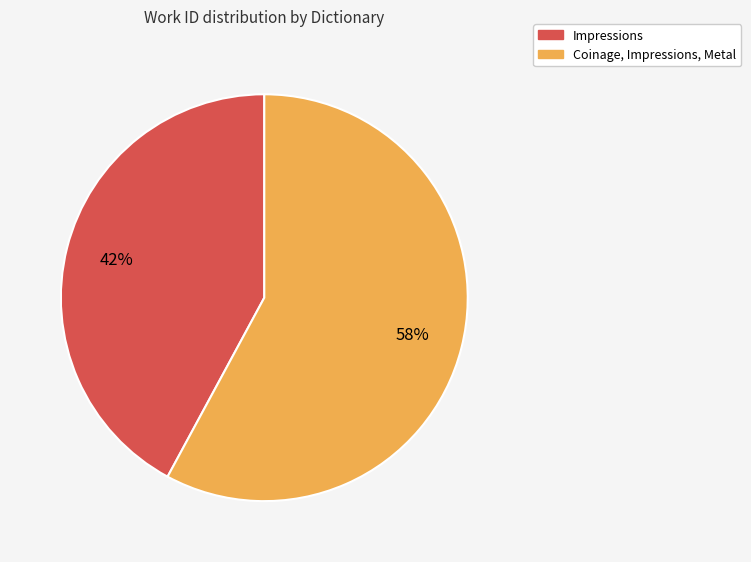

To the nearest percent, what is the difference between the Impressions and Coinage, Impressions, Metal slice percentages?

16%